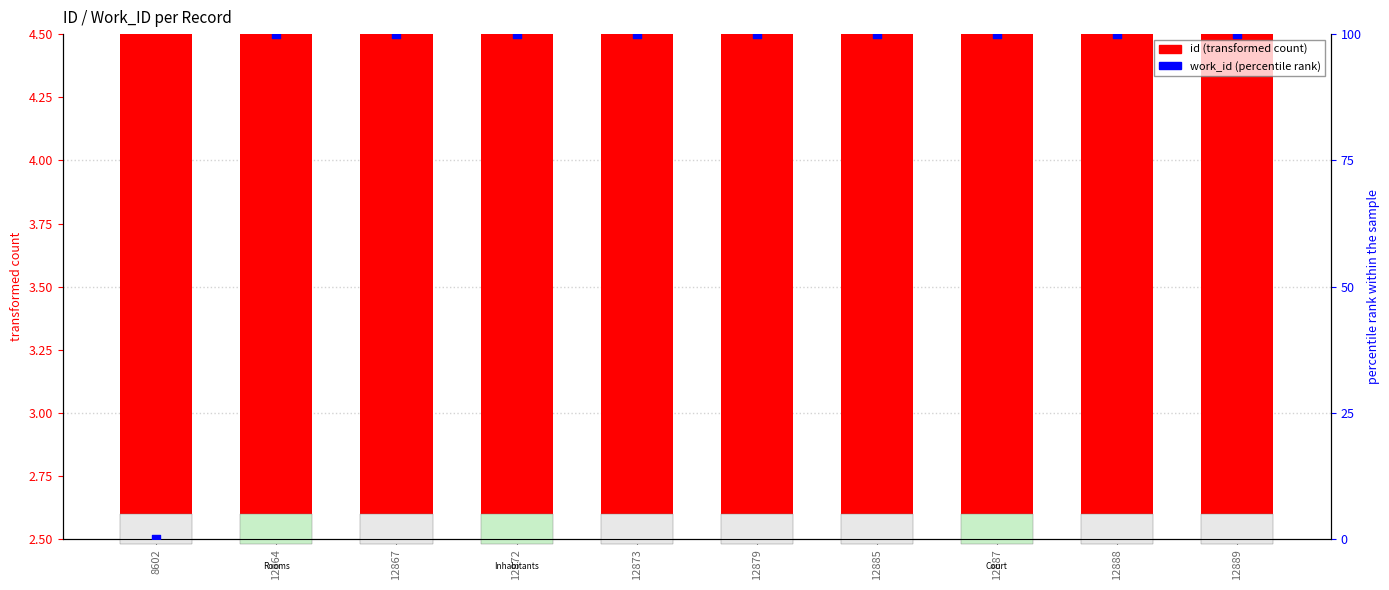

What is the ratio of the value at 12867 to the value at 12889?

1.0